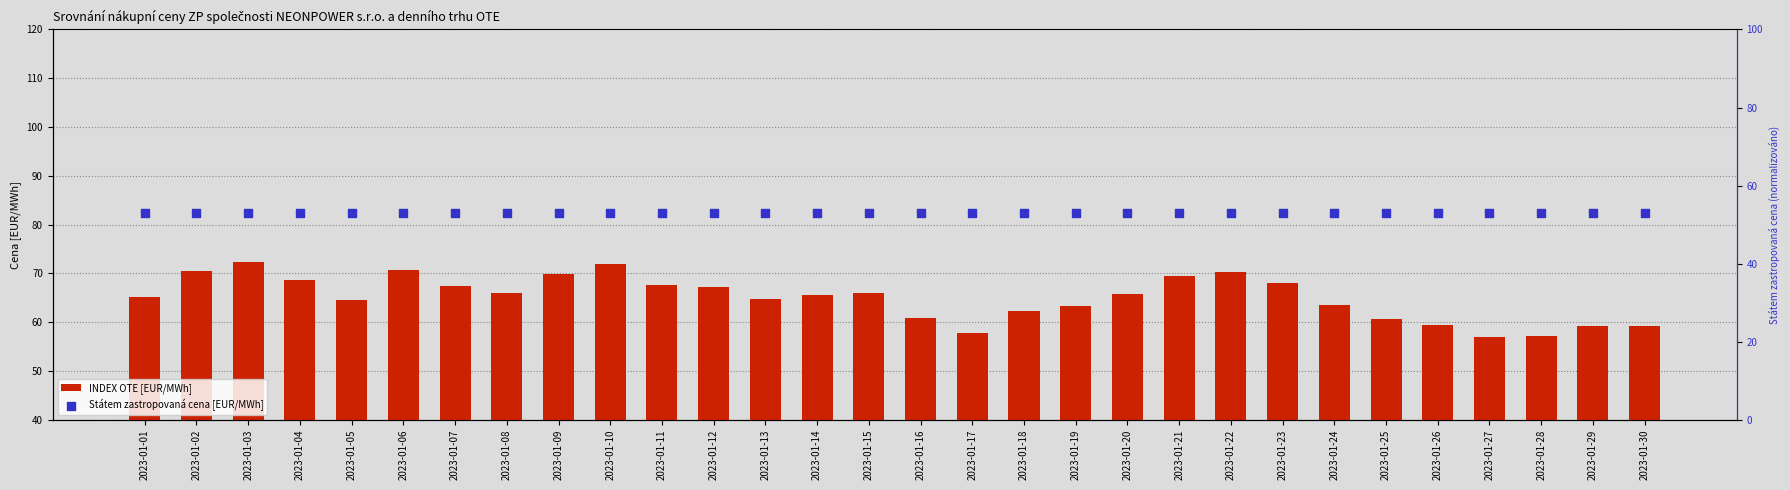

Which series contains the highest Y value?

INDEX OTE [EUR/MWh]